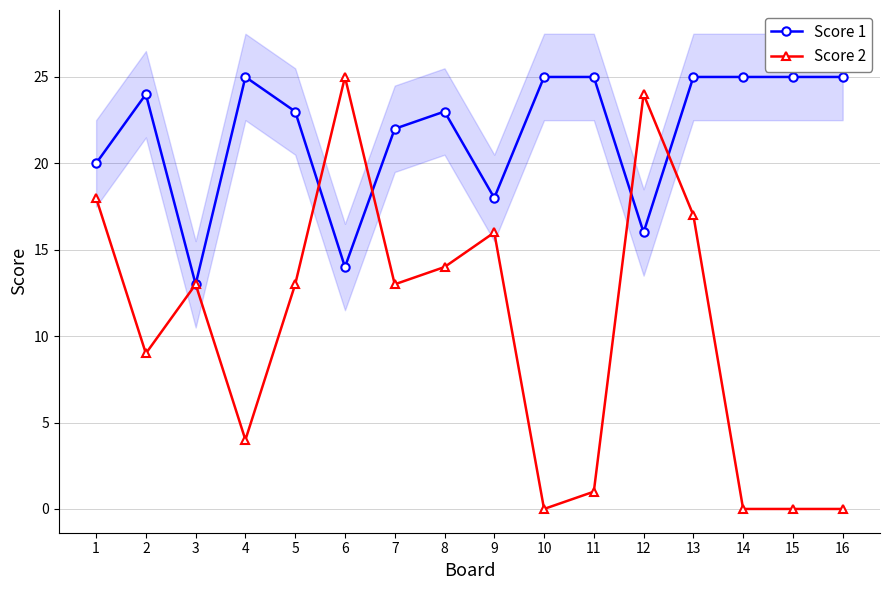

Reading right to left, what are all the values shown in this chart?

Score 1: 16=25	15=25	14=25	13=25	12=16	11=25	10=25	9=18	8=23	7=22	6=14	5=23	4=25	3=13	2=24	1=20
Score 2: 16=0	15=0	14=0	13=17	12=24	11=1	10=0	9=16	8=14	7=13	6=25	5=13	4=4	3=13	2=9	1=18